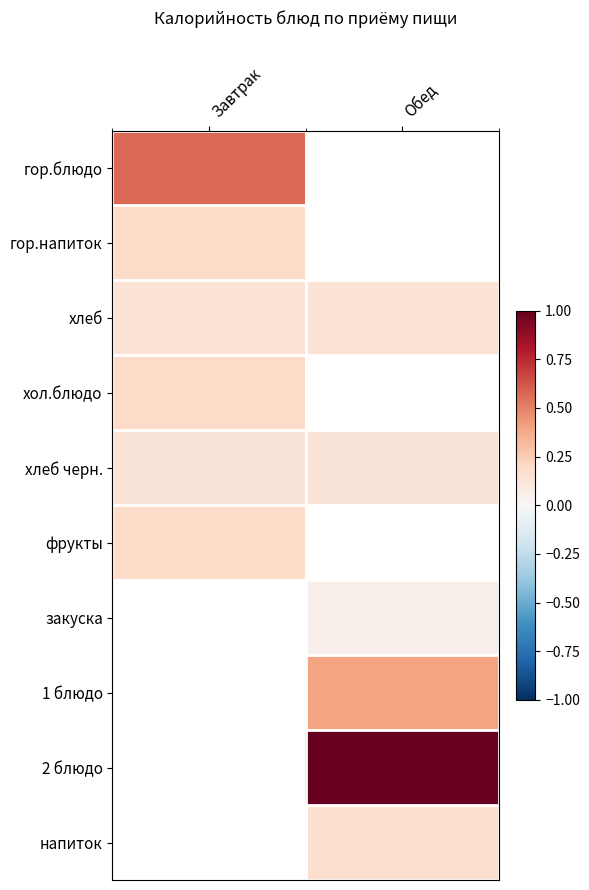

True or false: хол.блюдо has a value of 0.1 at Завтрак.

False